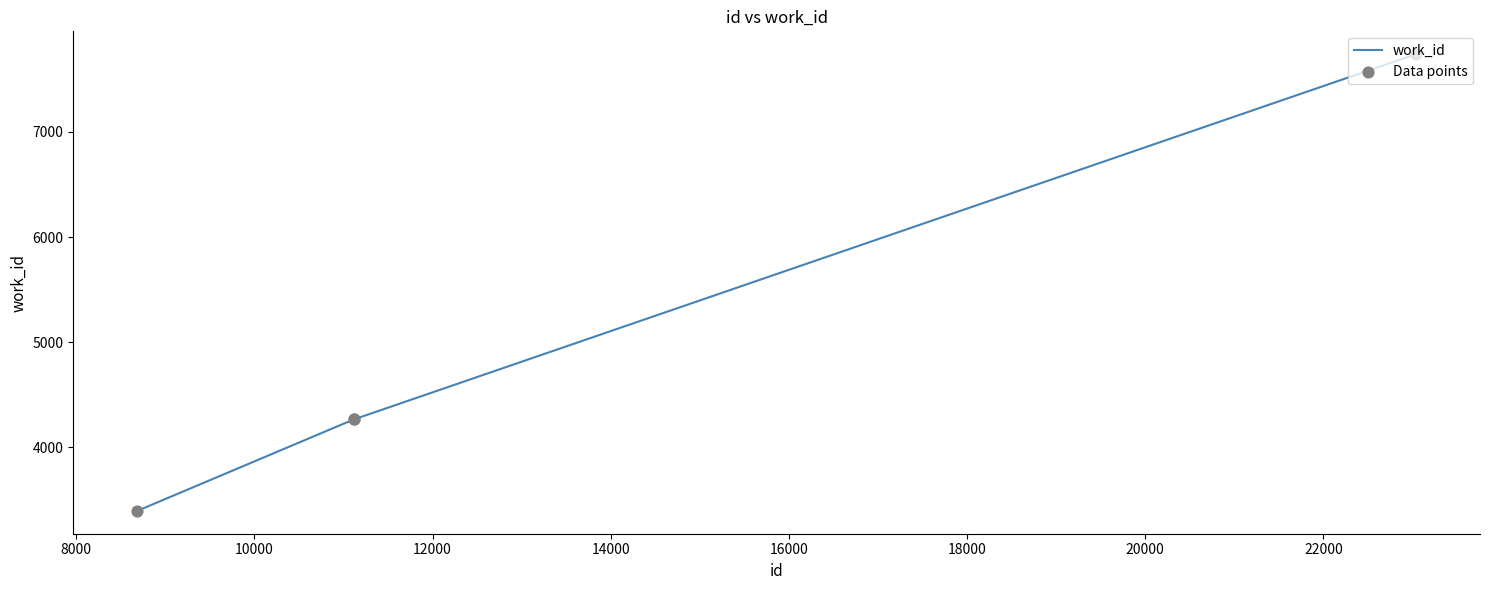

What is the sum of all values?

19671